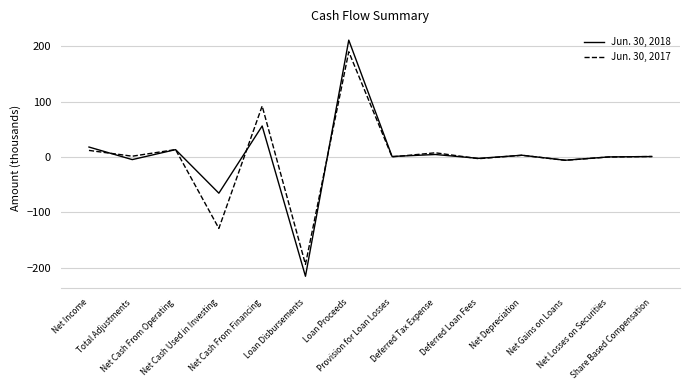

Is it true that Jun. 30, 2018 equals 323.9 at Loan Proceeds?

False